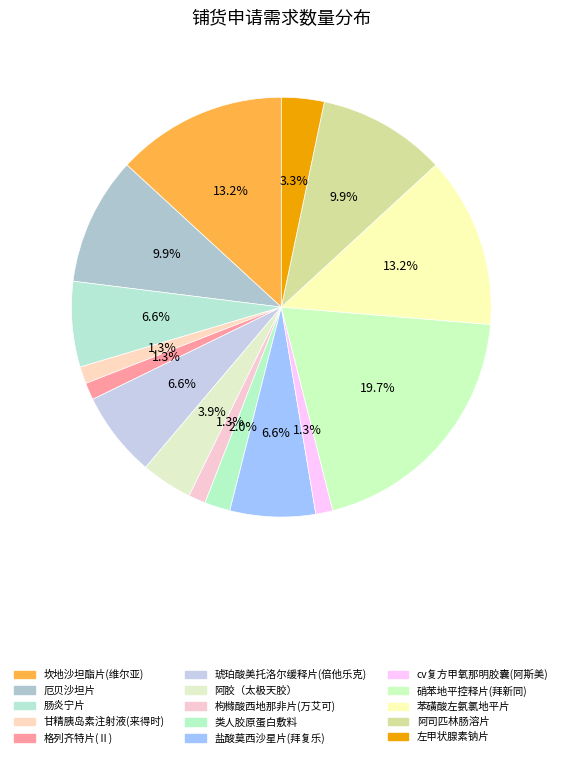

How many slices are in this pie chart?

15